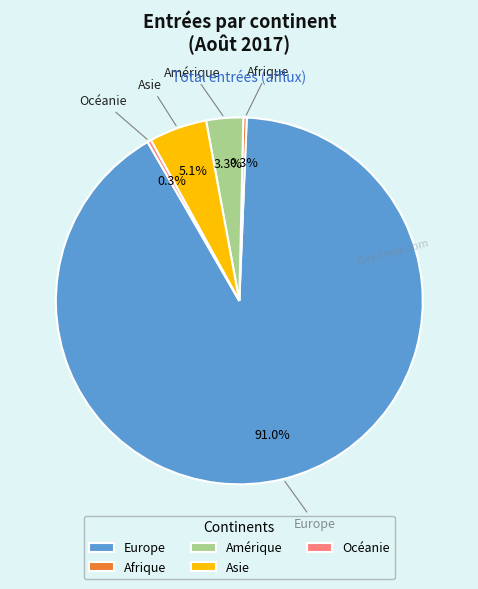

What is the majority slice?

Europe